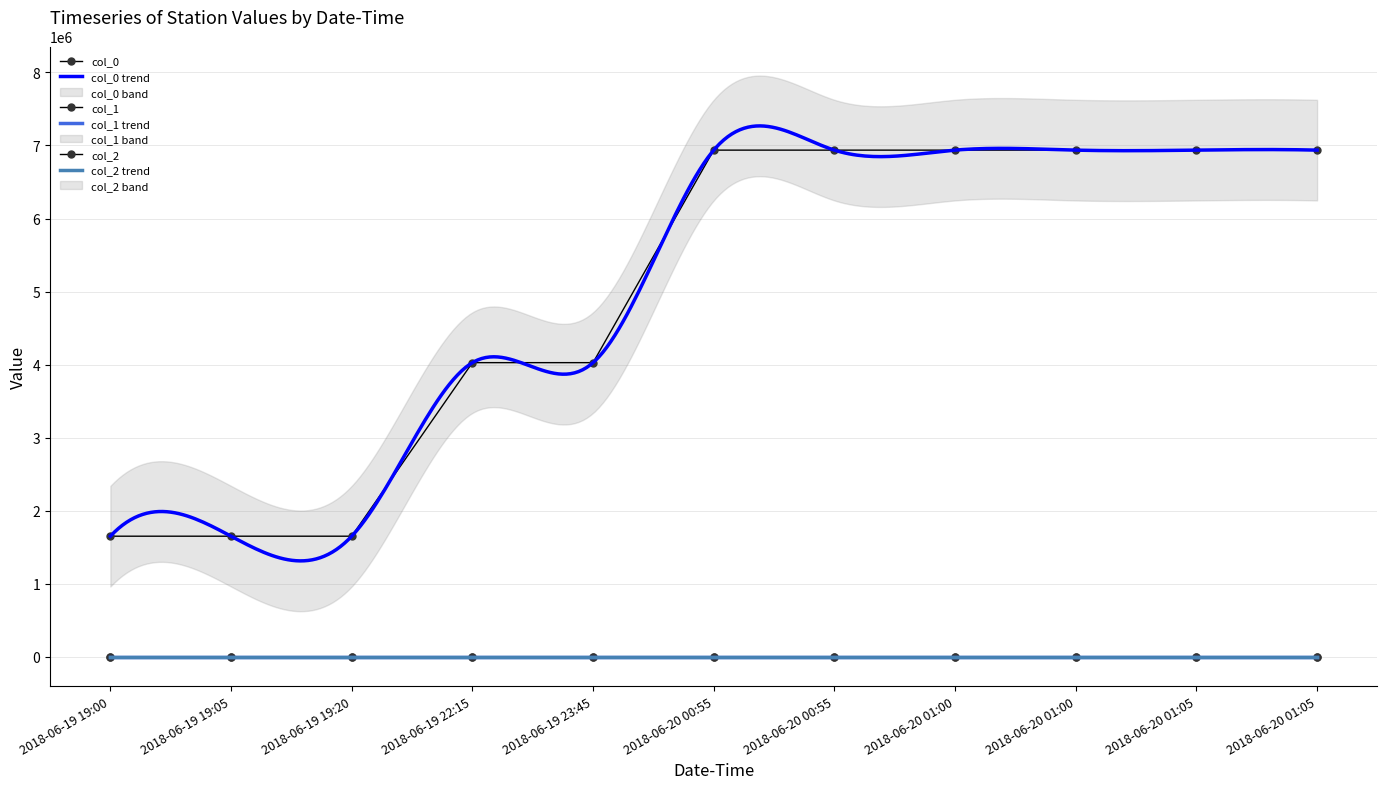

What is the minimum value for col_2?

-90.9